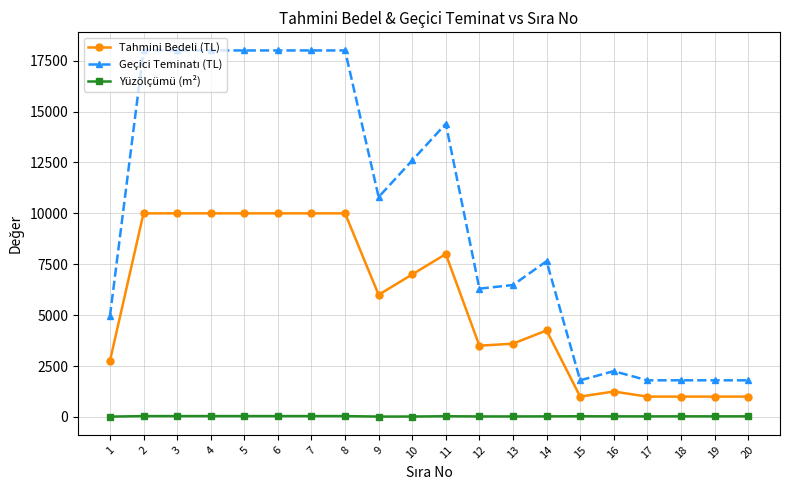

True or false: Tahmini Bedeli (TL) and Yüzölçümü (m²) cross at least once.

False